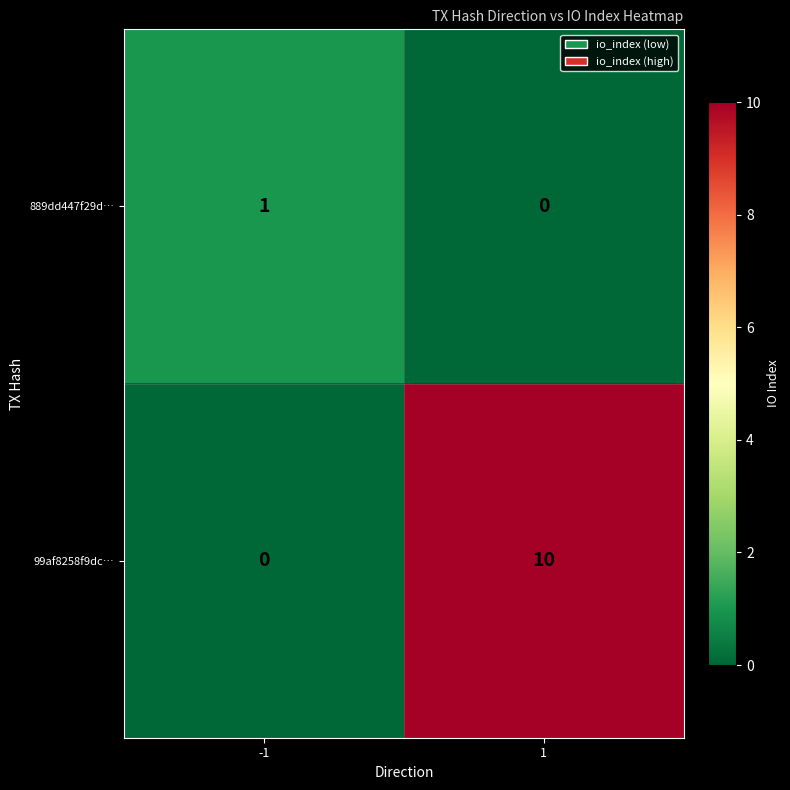

What is the average value of the 99af8258f9dc… series?

5